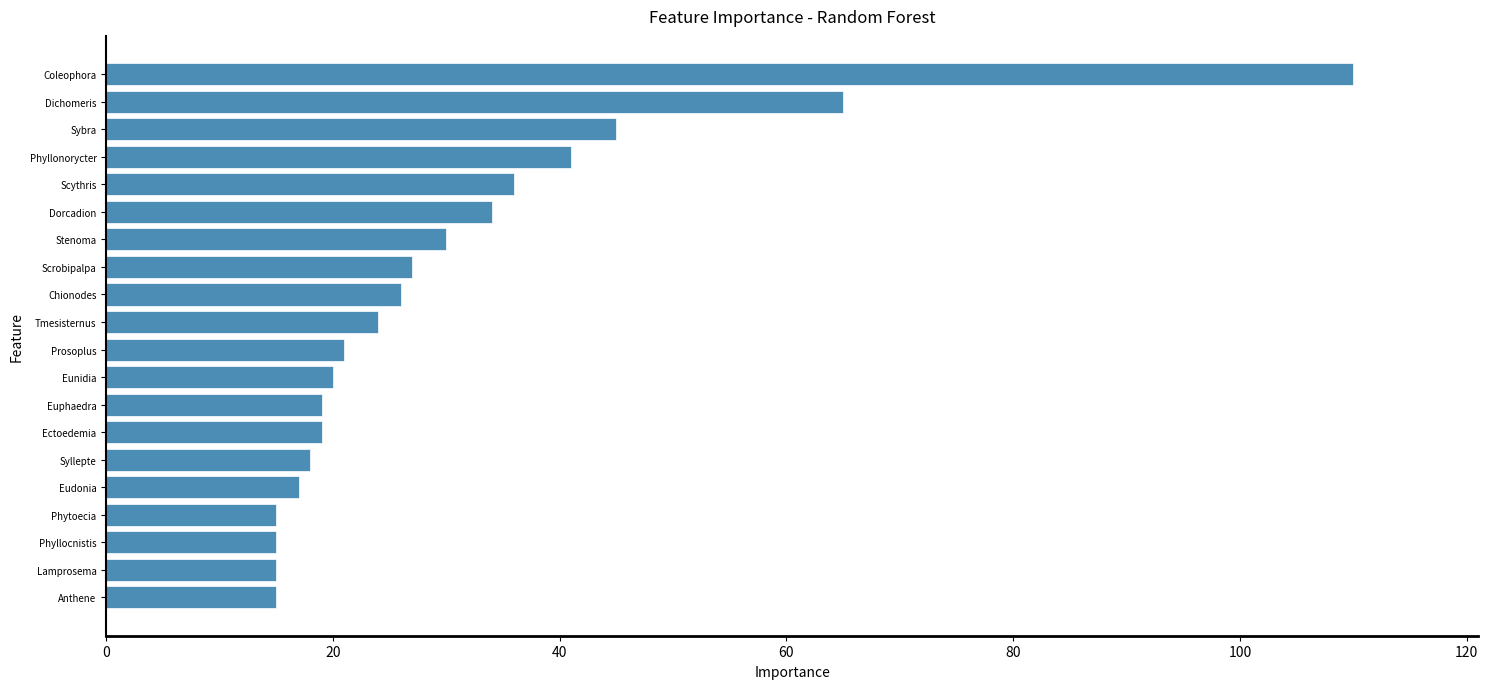

The chart shows a value of 37 at Scrobipalpa. True or false?

False